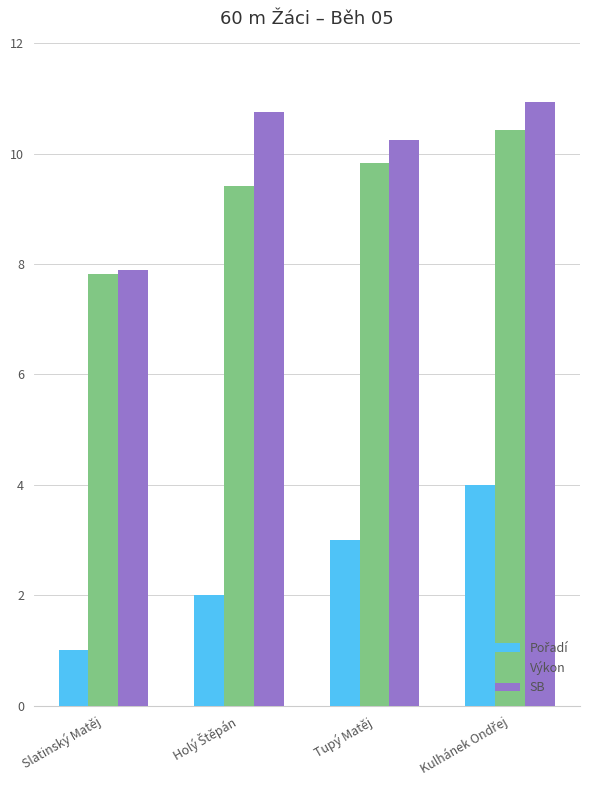

The value of SB at Slatinský Matěj is 7.9. True or false?

True